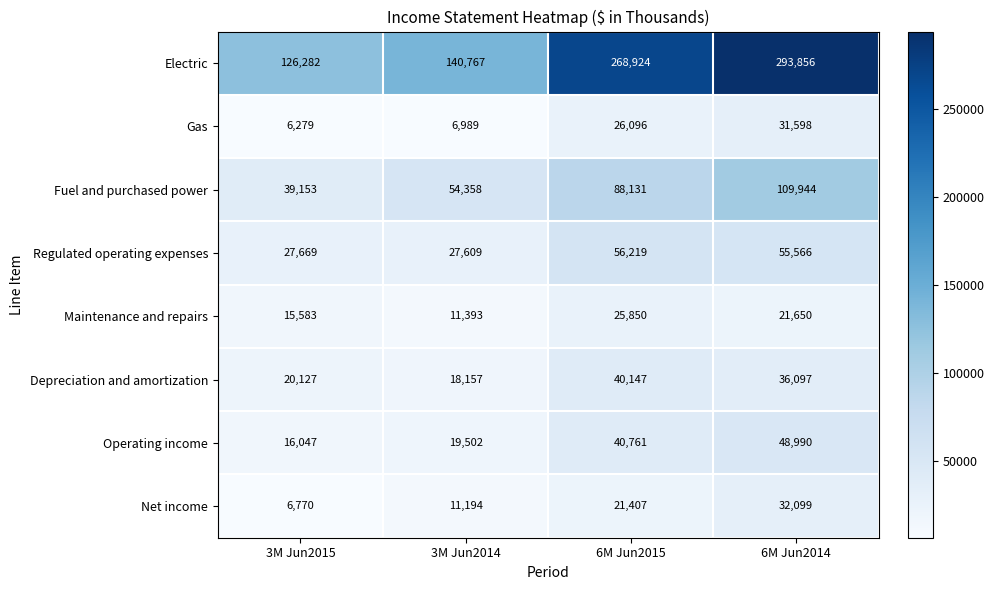

Is it true that Net income equals 10198 at 6M Jun2015?

False